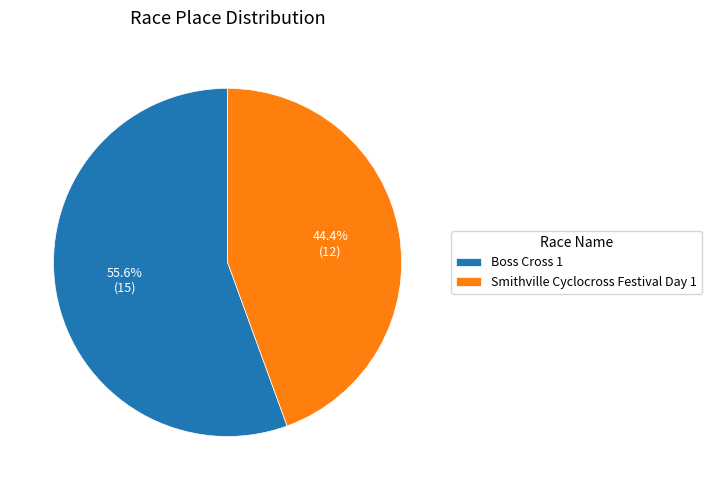

Combined, what portion of the pie is Smithville Cyclocross Festival Day 1 and Boss Cross 1?

100.0%